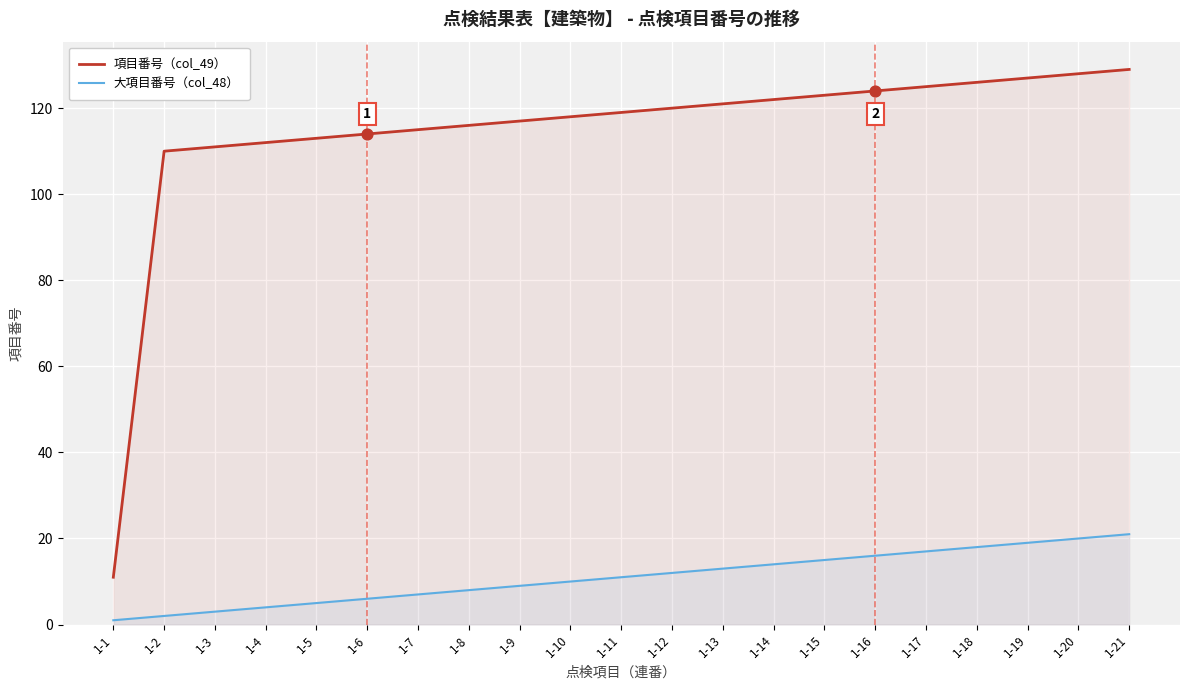

Which series reaches the minimum Y coordinate?

大項目番号（col_48）